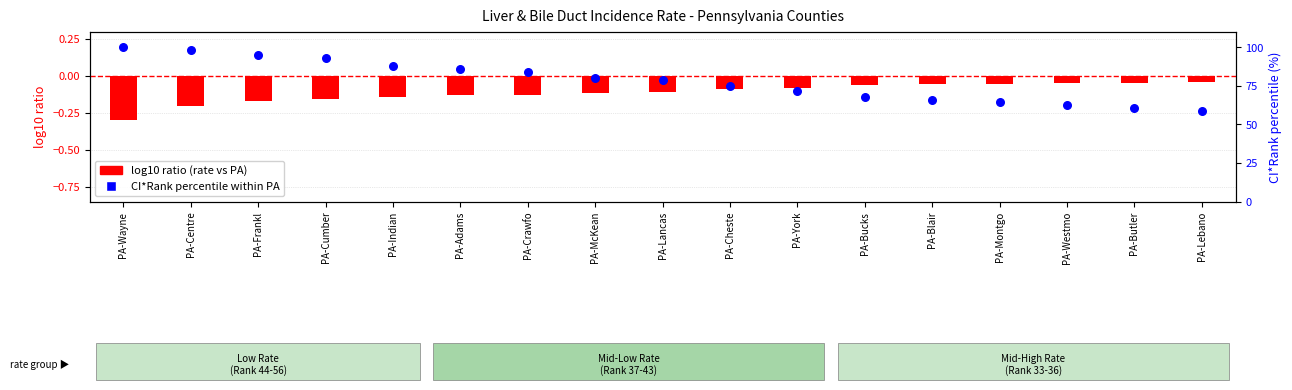

What is the total value across all series at PA-York?

71.4